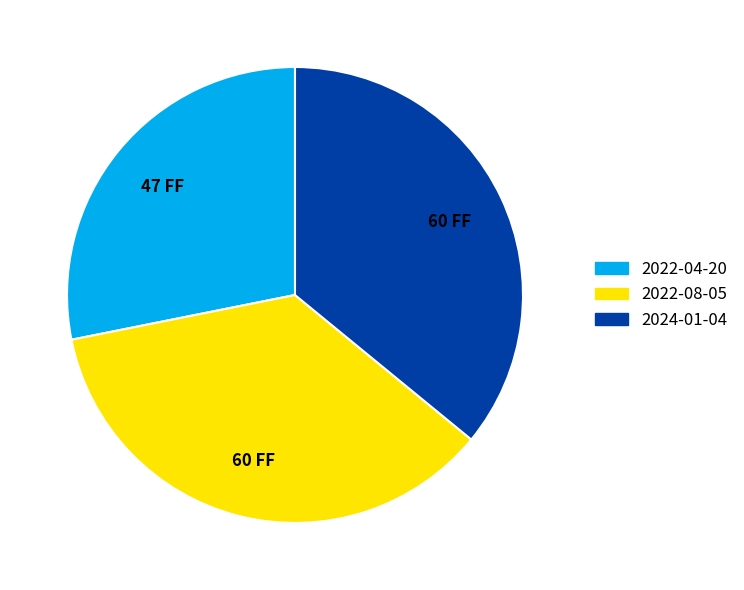

Does 2022-04-20 represent more than half of the total?

No